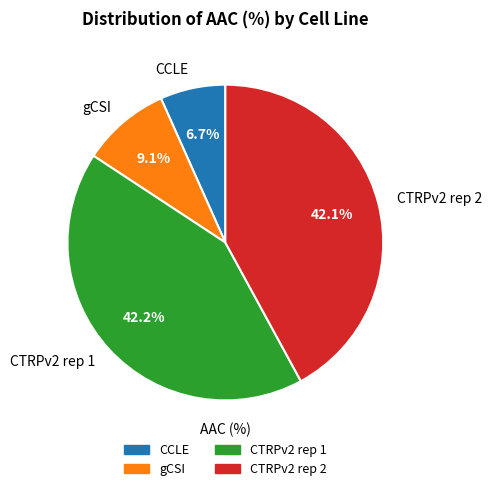

How many slices are in this pie chart?

4